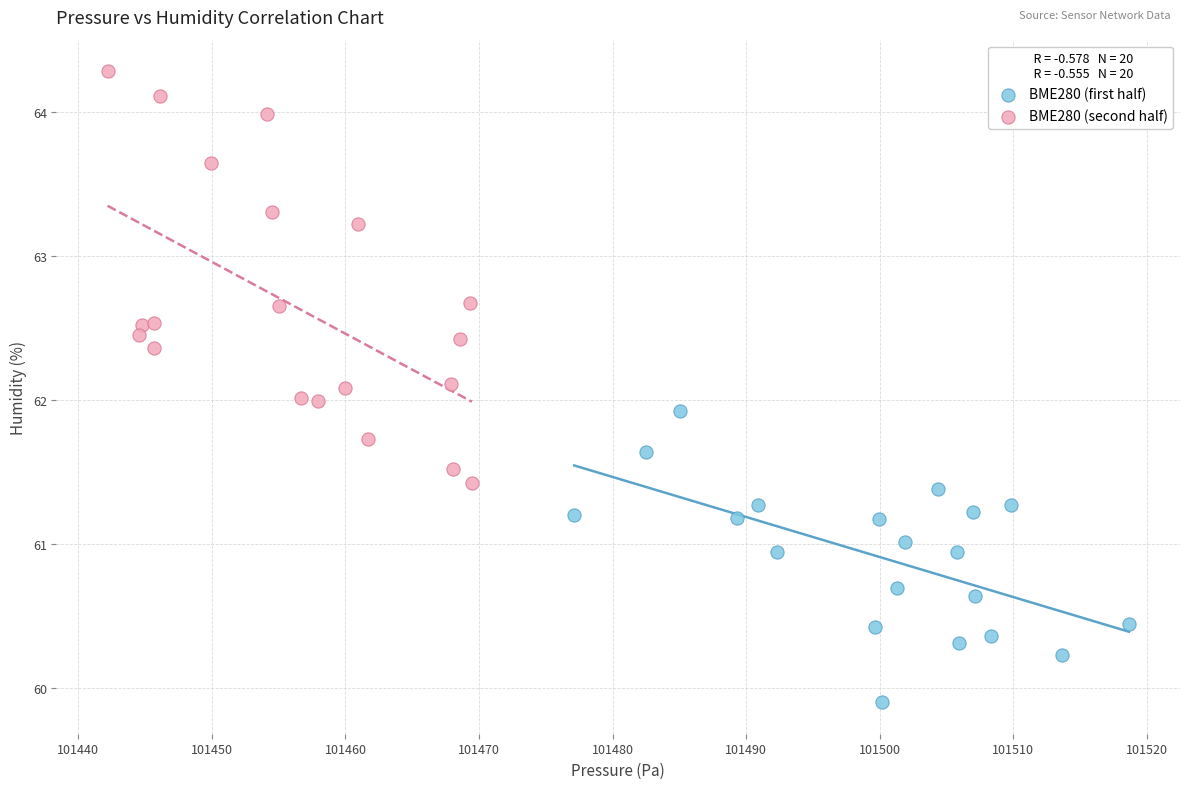

Which series has the widest spread of Y values?

BME280 (second half)